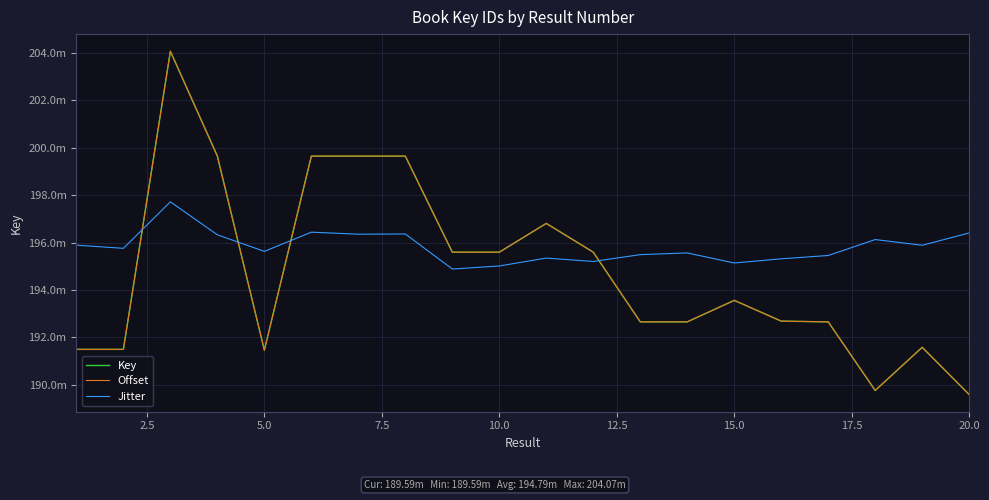

Does the chart have visible grid lines?

Yes